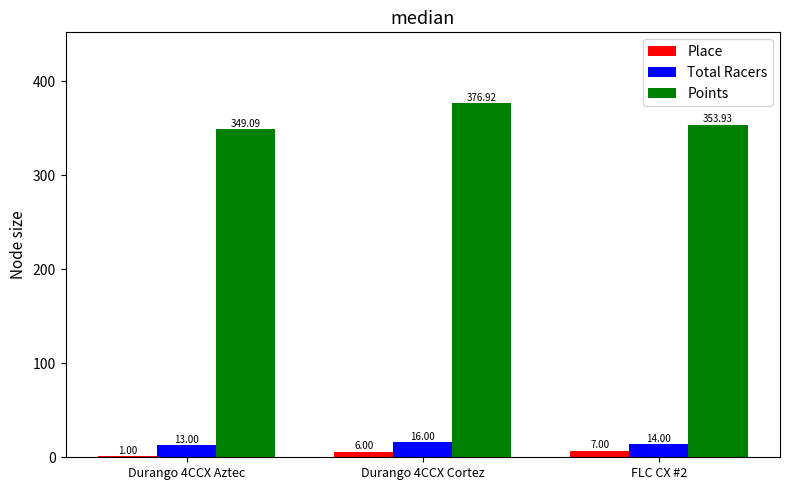

Is it true that Total Racers equals 16.0 at Durango 4CCX Cortez?

True